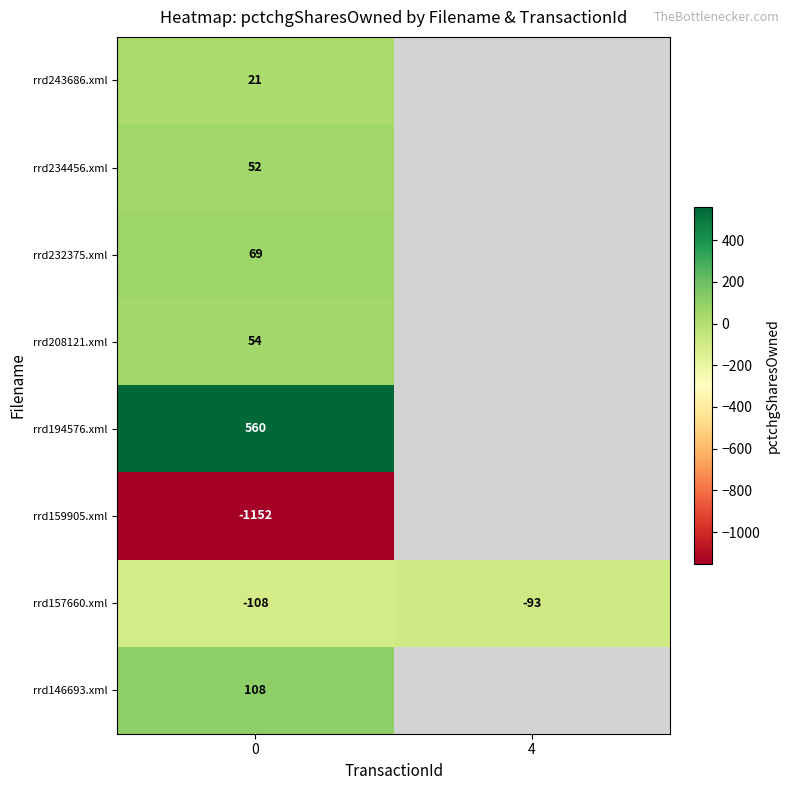

Rank the categories by rrd157660.xml value from lowest to highest.

0, 4